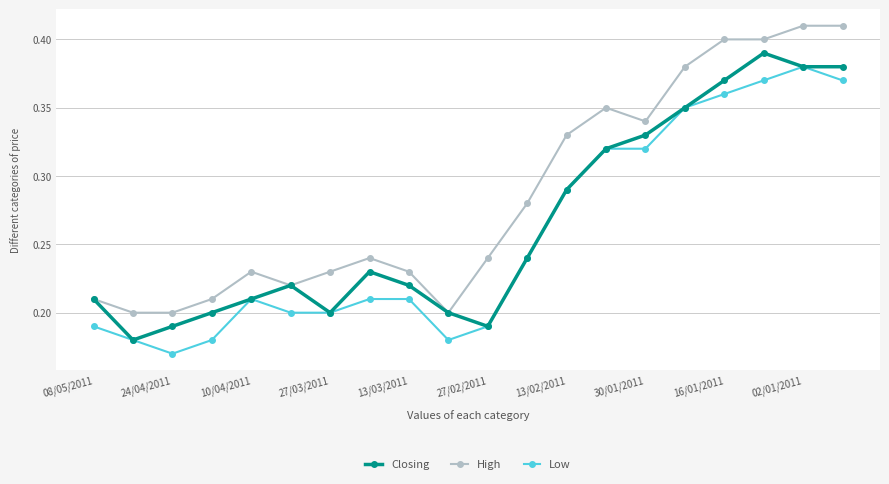

At how many categories does at least one series exceed 0?

20